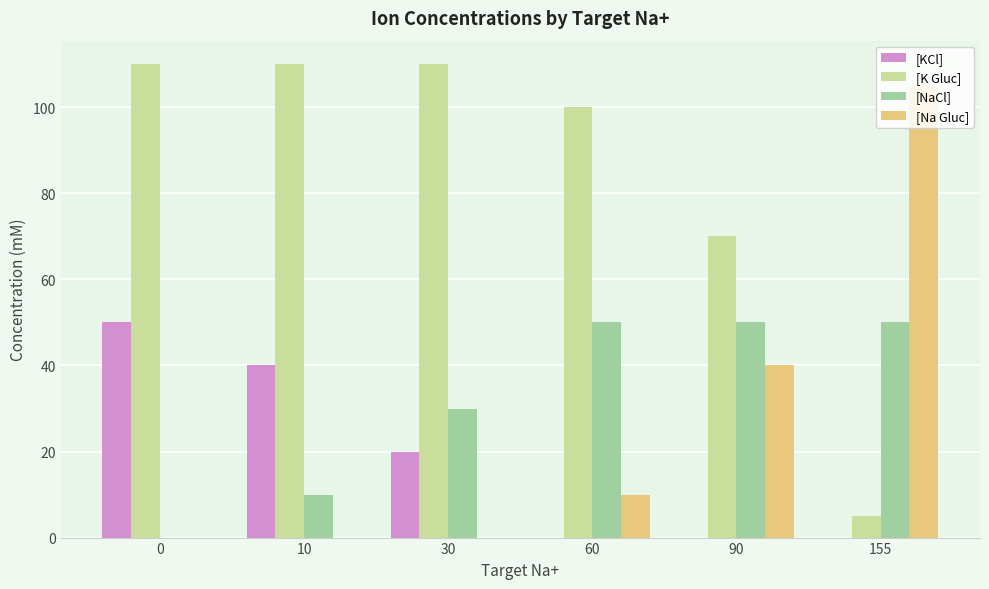

What are all the series names shown in the legend?

[KCl], [K Gluc], [NaCl], [Na Gluc]